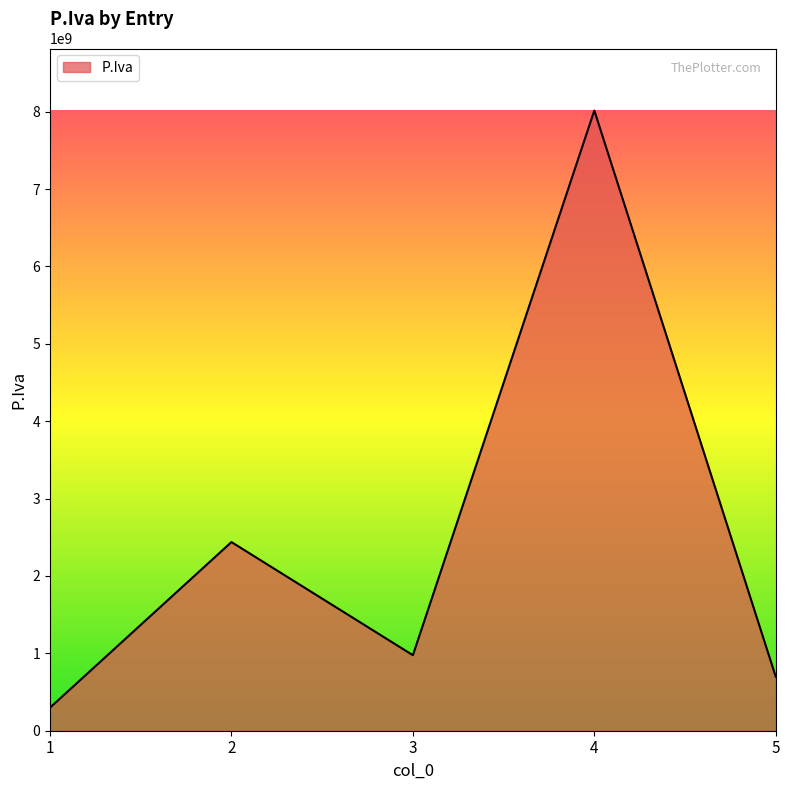

Is it true that the value at 4 is 8015420154?

True